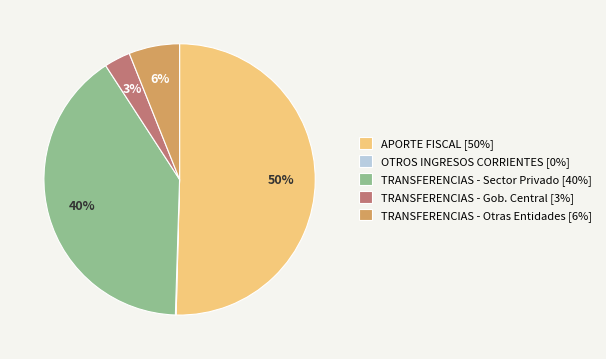

To the nearest percent, what is the average slice percentage?

20%